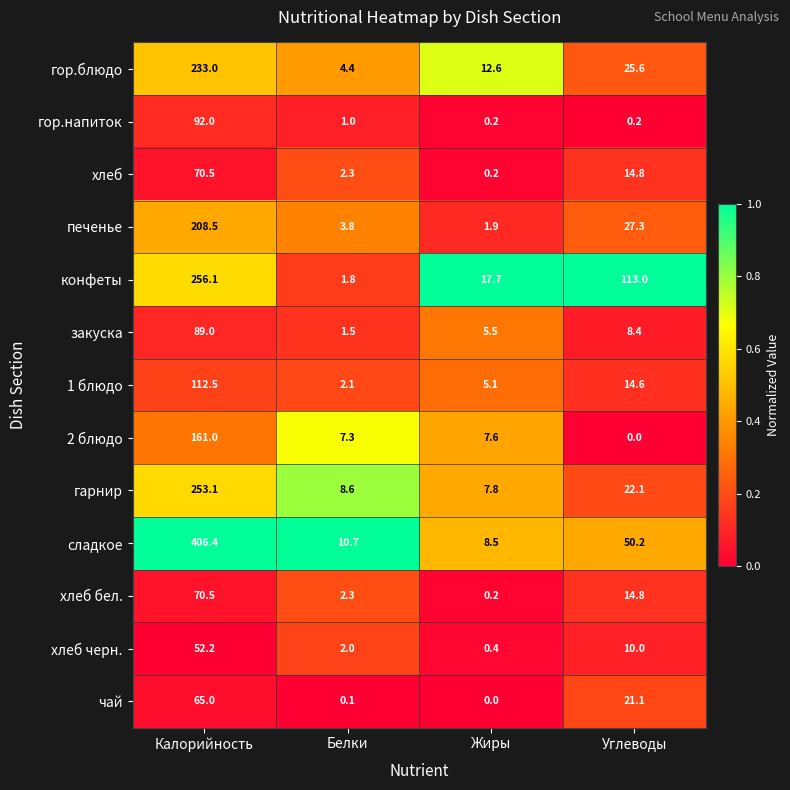

Which series has the widest spread of values?

сладкое